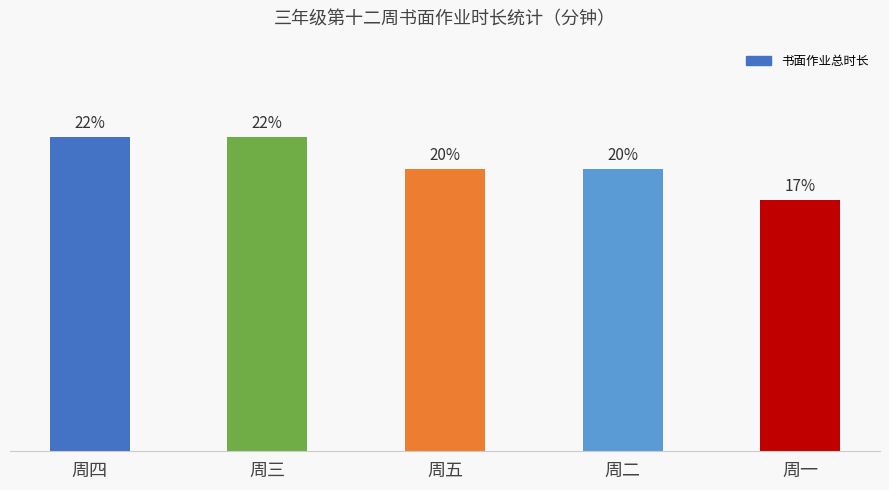

At which category does the chart reach its peak across all series?

周四